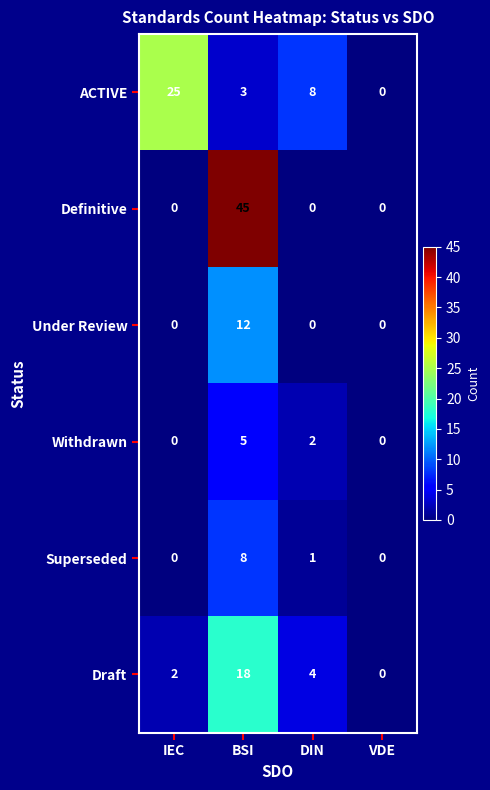

Which series has the largest total across all categories?

Definitive